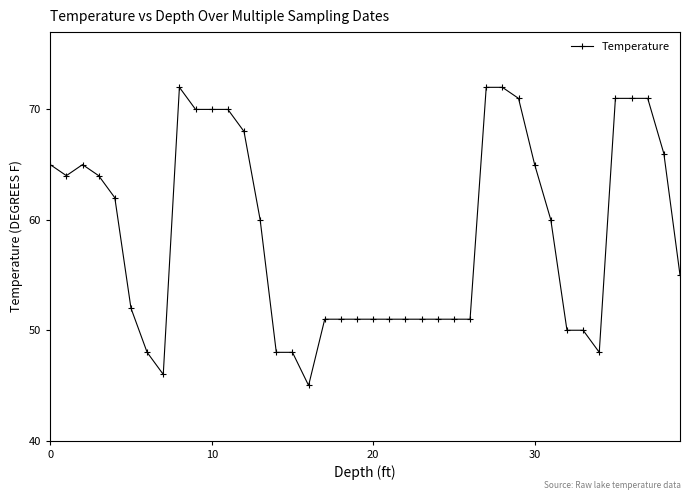

What is the average value?

59